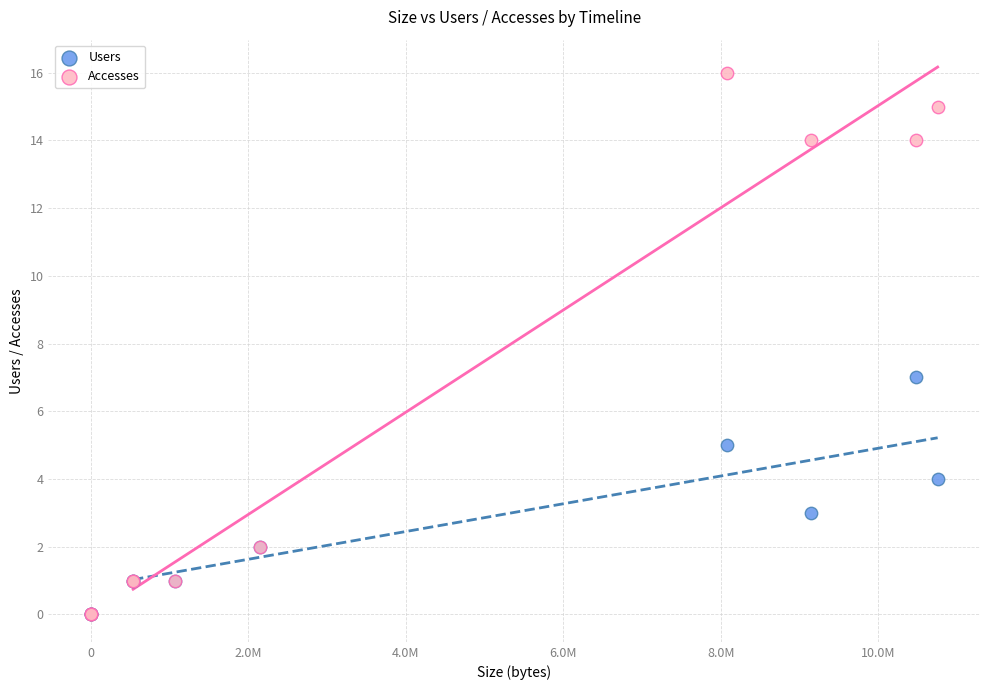

What are all the series names shown in the legend?

Users, Accesses